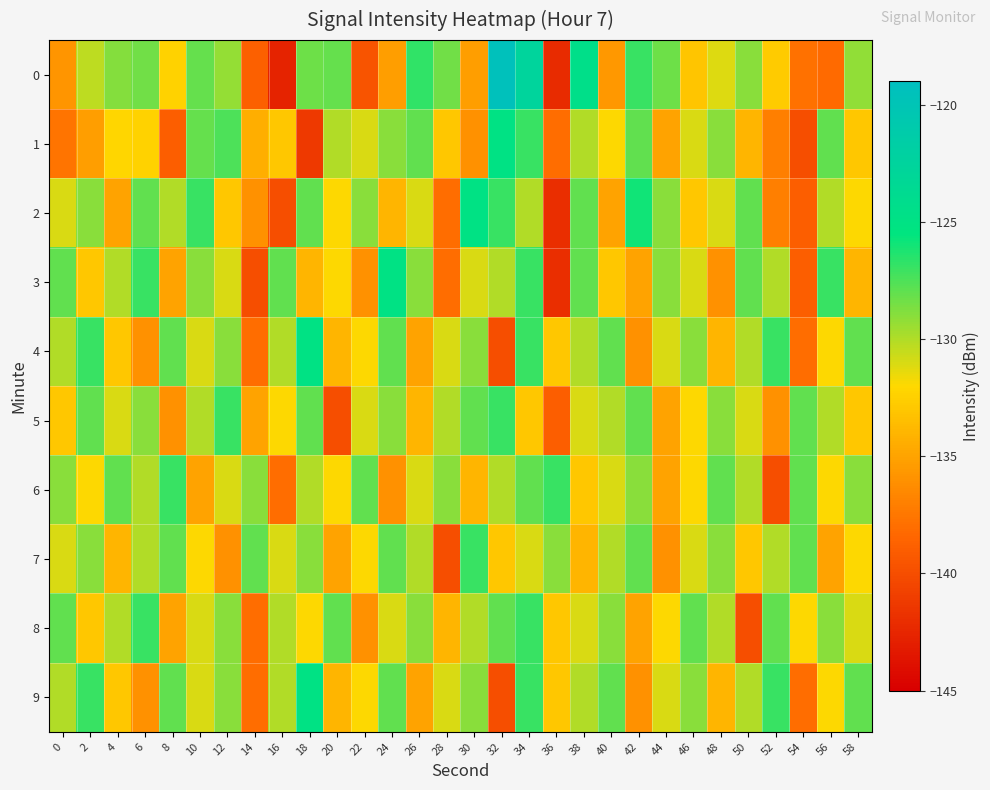

At how many categories does at least one series exceed -134?

30